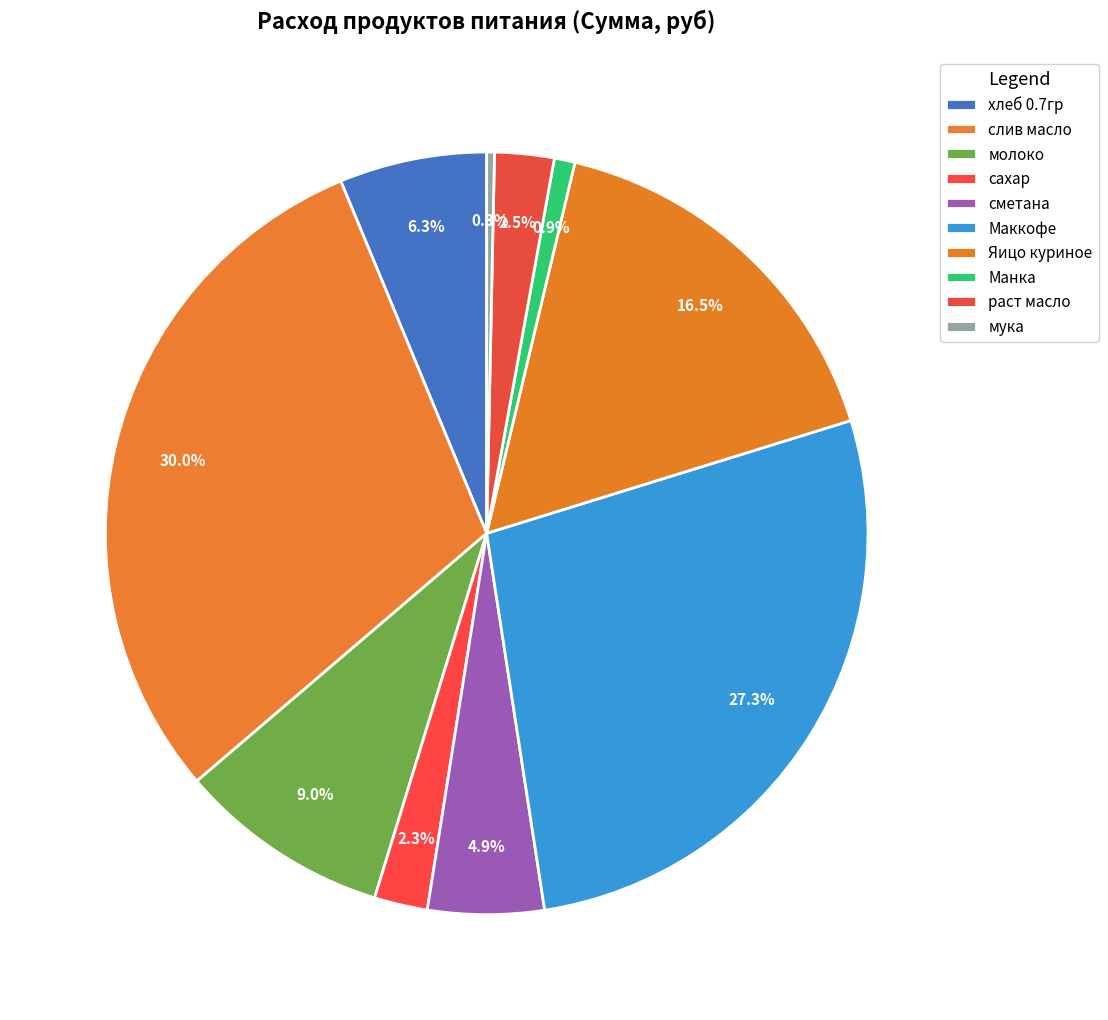

To the nearest percent, what percentage of the pie is Манка?

1%